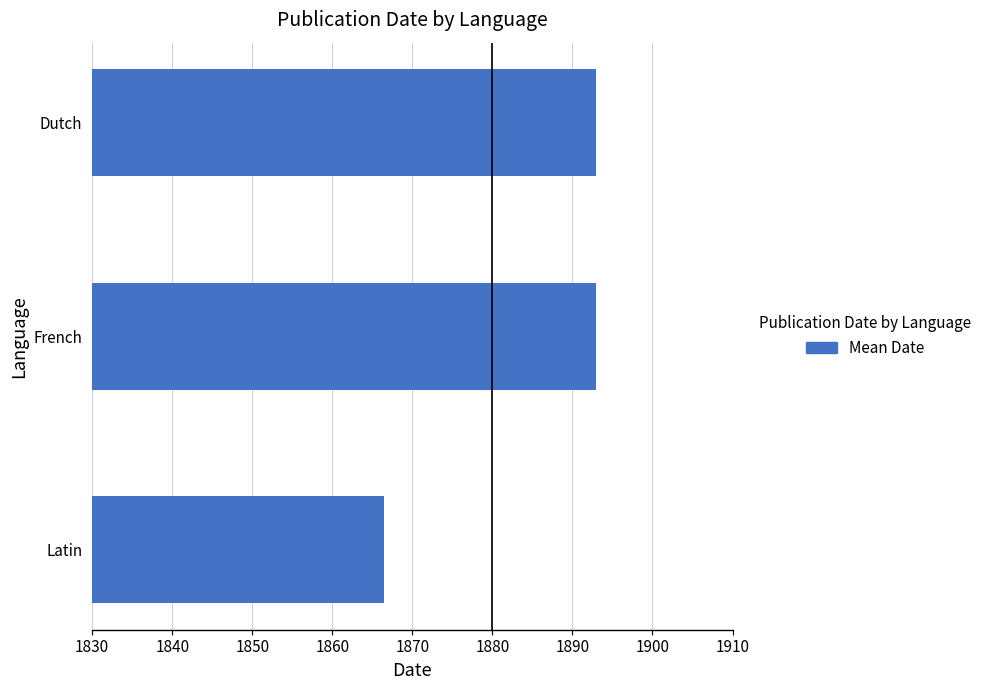

Reading top to bottom, transcribe all the data shown in this chart.

1893.0	1893.0	1866.5